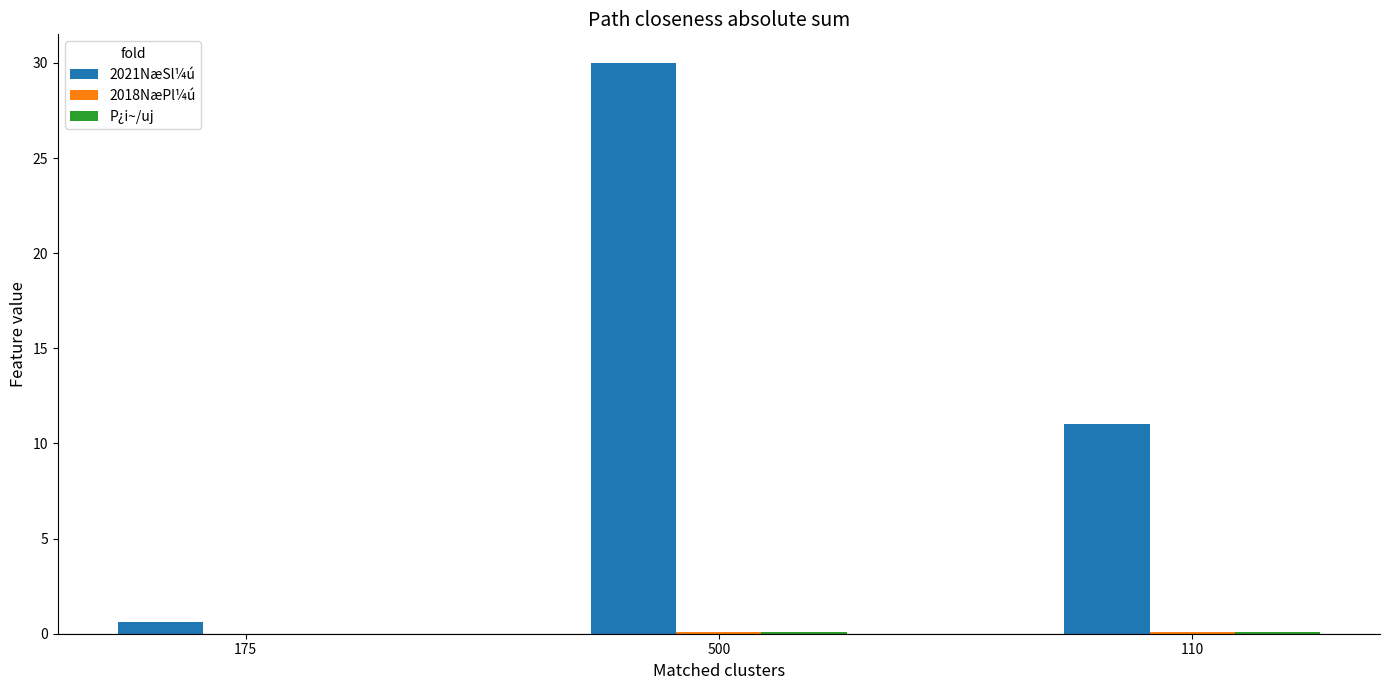

What is the greatest value displayed?

30.0